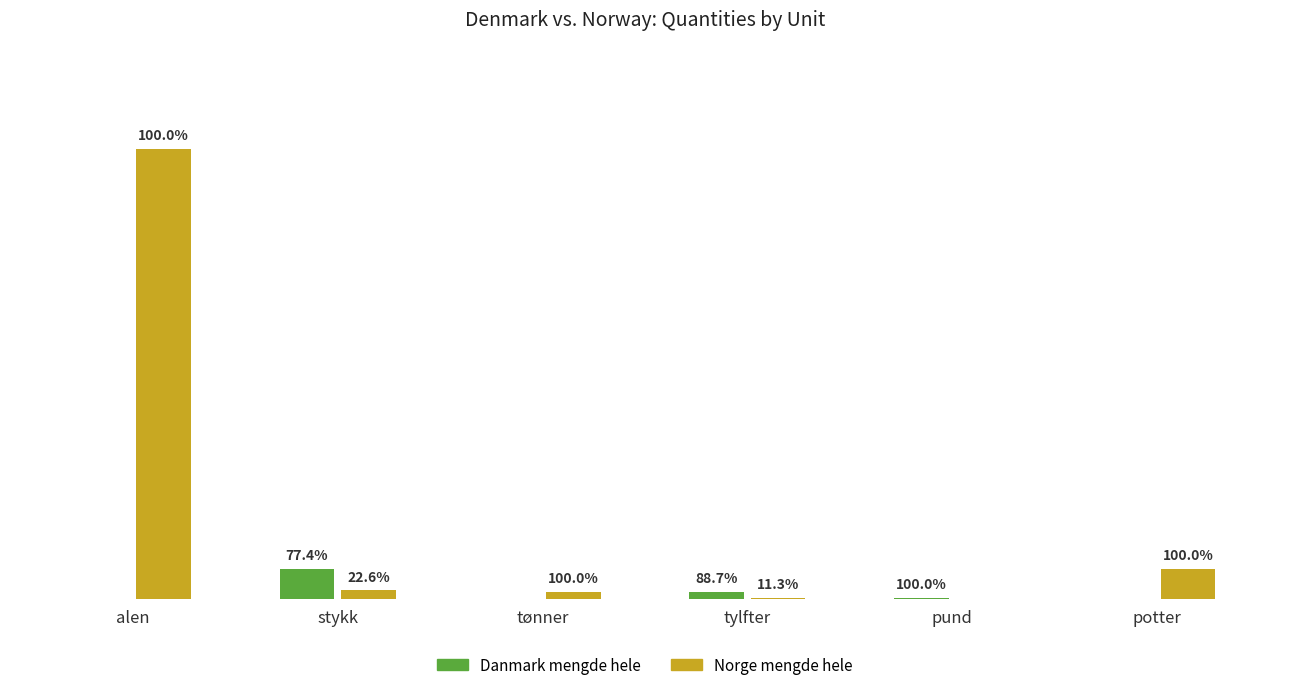

What are all the series names shown in the legend?

Danmark mengde hele, Norge mengde hele